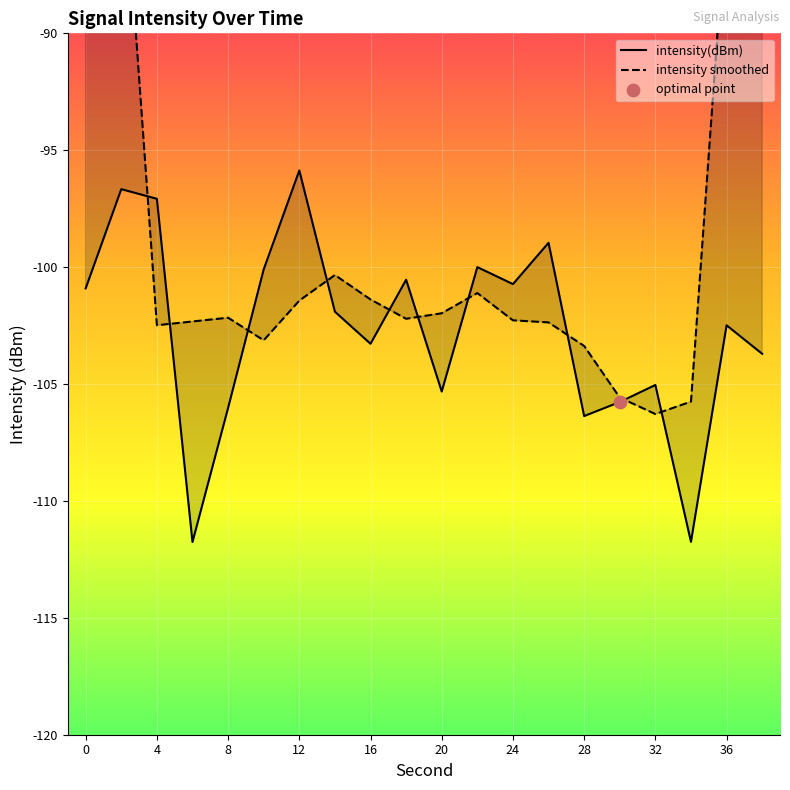

Which series contains the lowest Y value?

intensity(dBm)